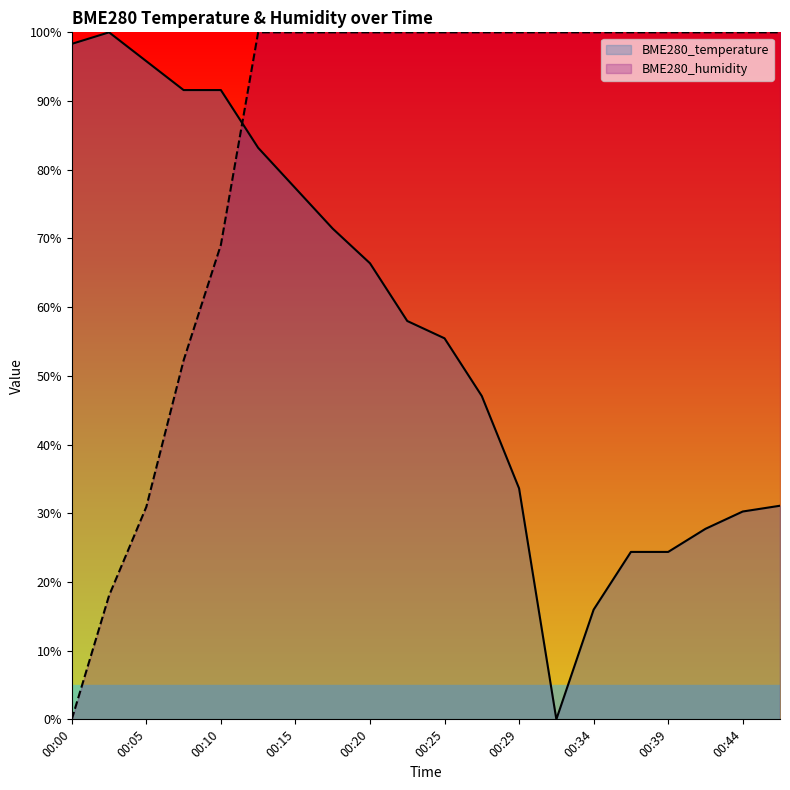

Which series changed the most between 00:00 and 00:29?

BME280_humidity